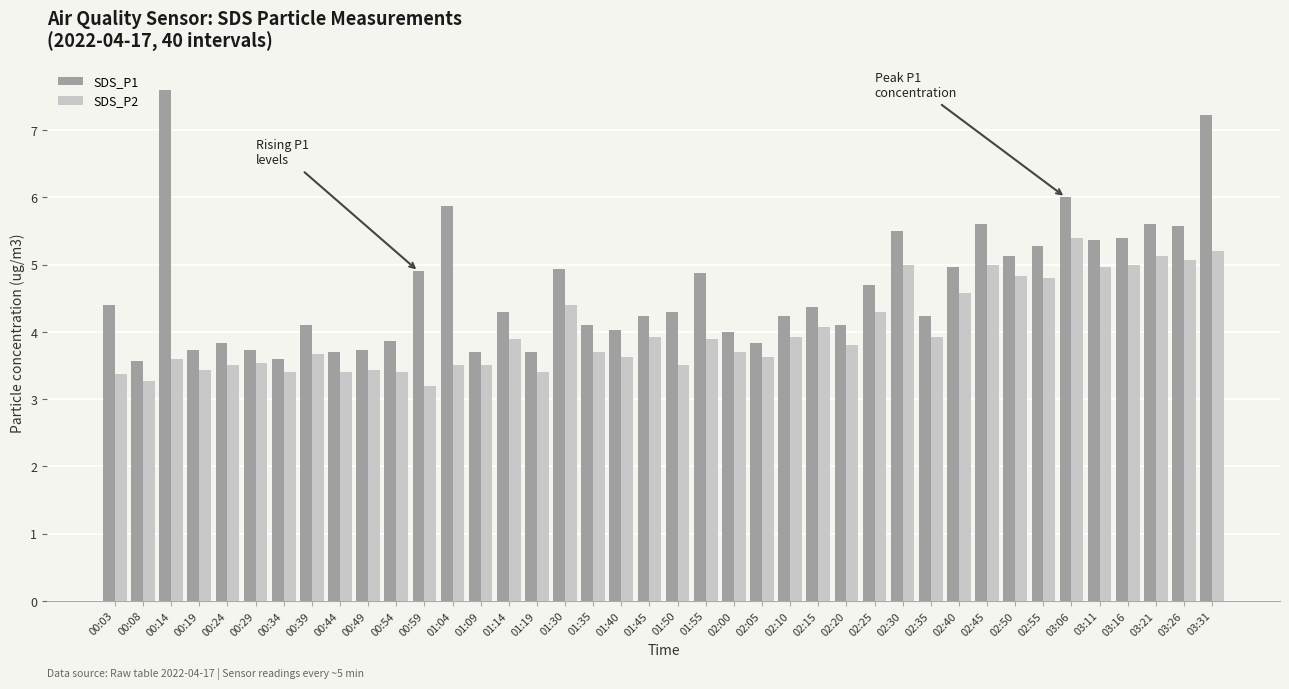

What is the value of the SDS_P2 bar at the 19th from the left?

3.6